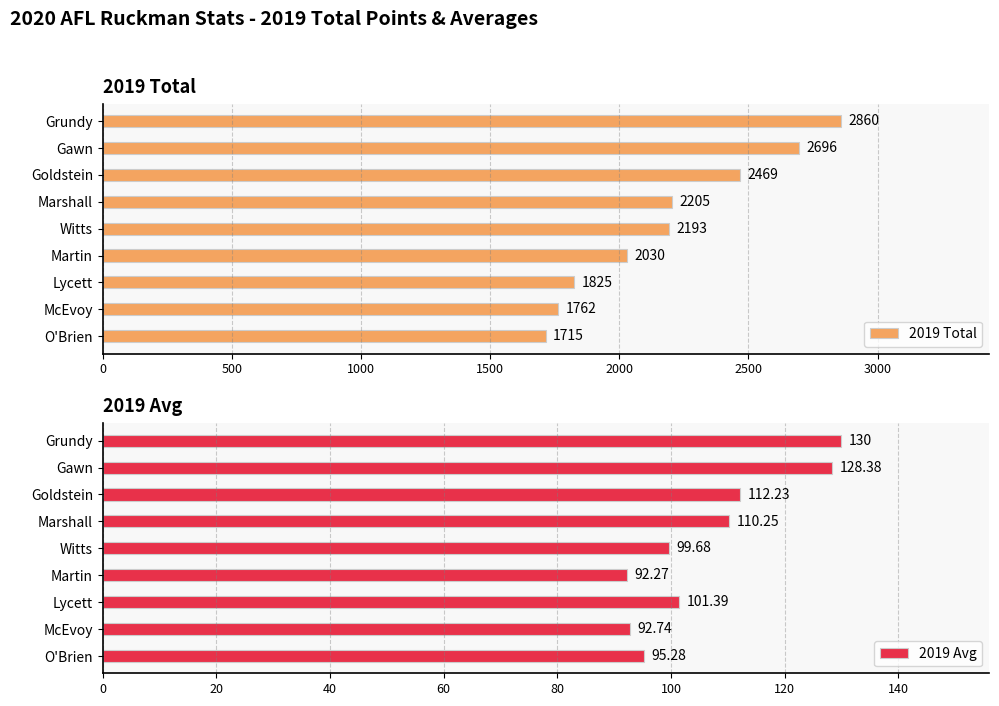

The 2019 Avg series shows 128.4 at Gawn. True or false?

True